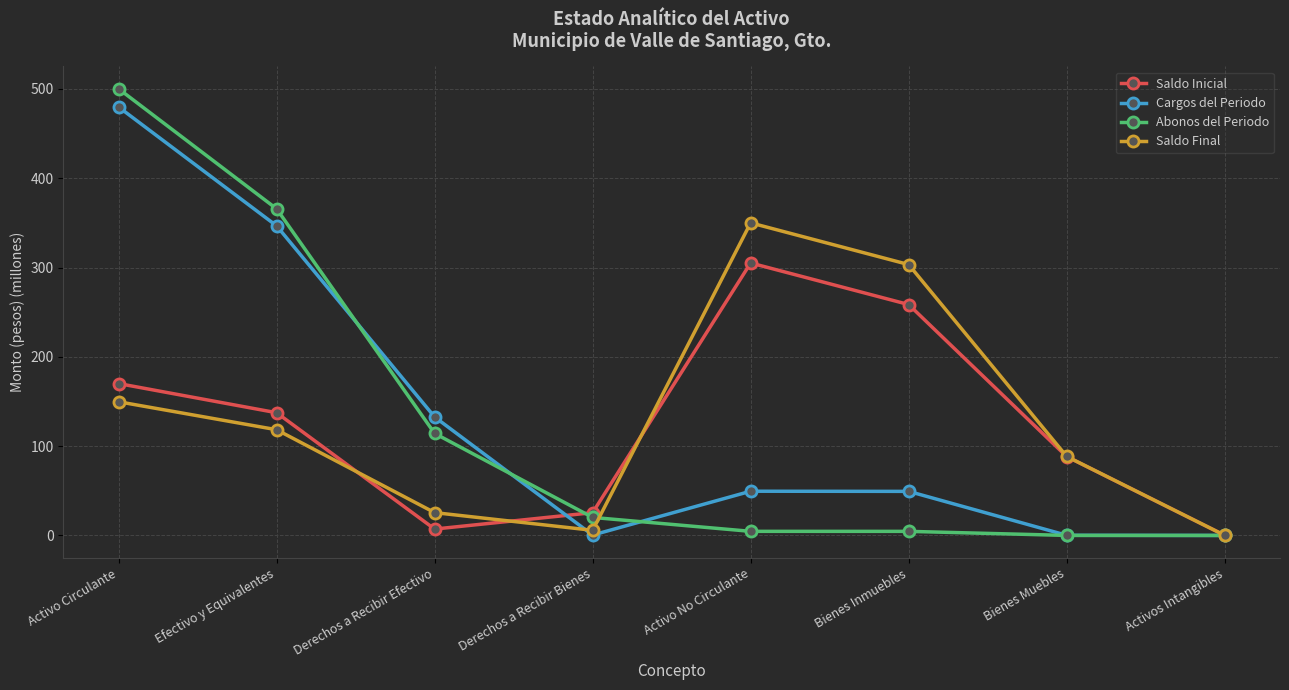

Is the value of Cargos del Periodo at Bienes Inmuebles greater than the value of Saldo Final at Bienes Muebles?

No